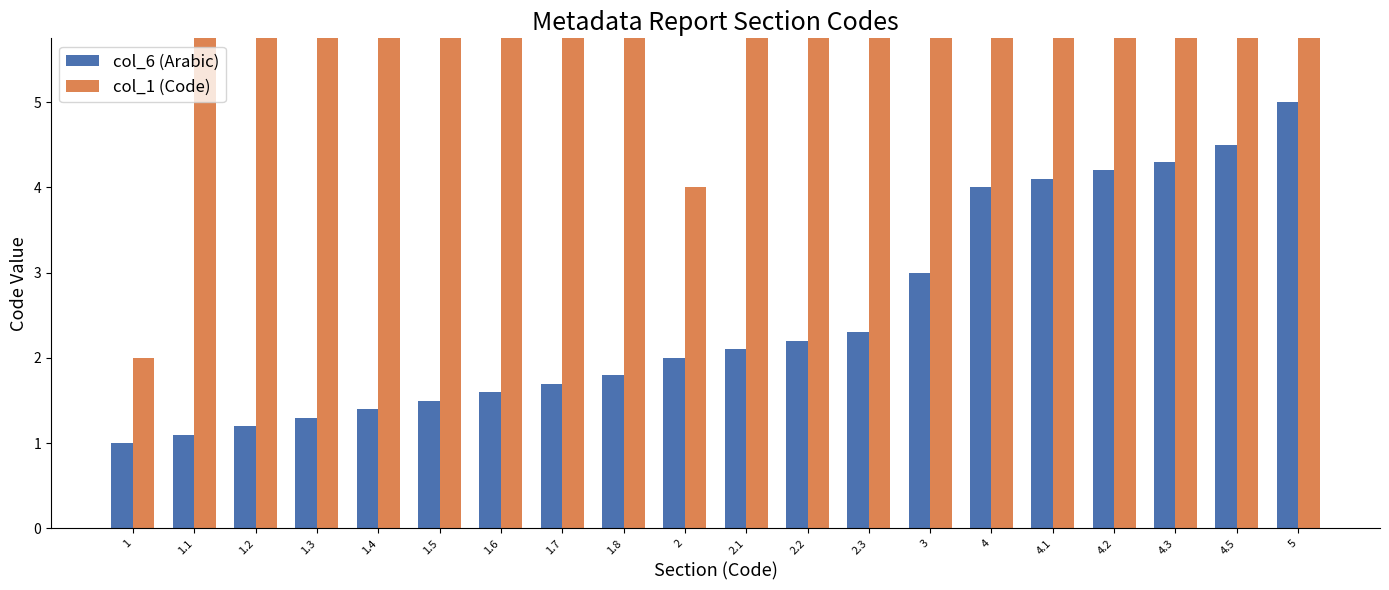

Which series has the widest spread of values?

col_1 (Code)